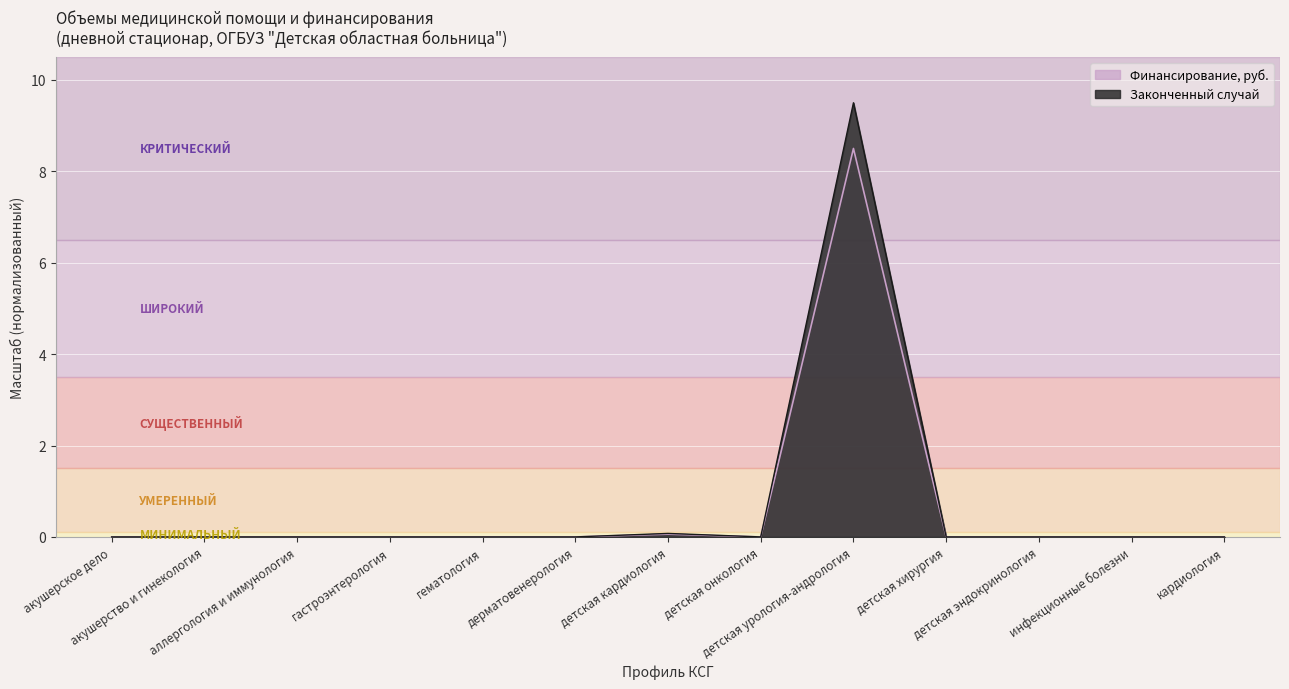

What is the sum of the Финансирование, руб. values at акушерское дело and детская урология-андрология?

8.5